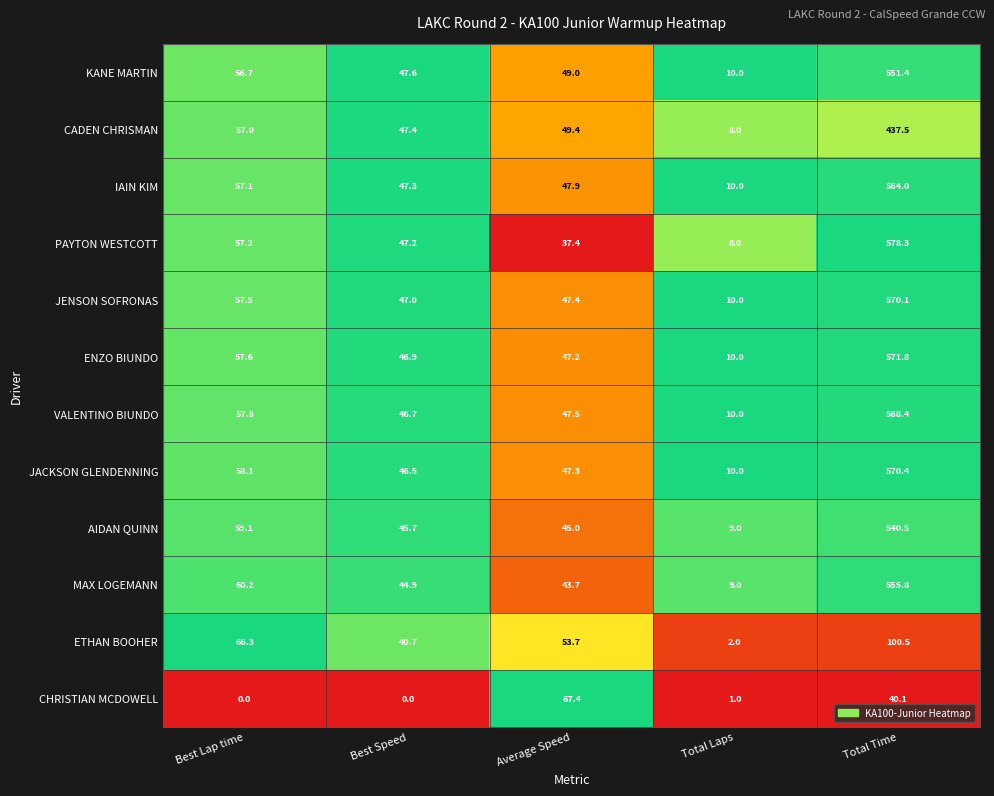

List the series in order of their peak value, highest first.

PAYTON WESTCOTT, ENZO BIUNDO, JACKSON GLENDENNING, JENSON SOFRONAS, VALENTINO BIUNDO, IAIN KIM, MAX LOGEMANN, KANE MARTIN, AIDAN QUINN, CADEN CHRISMAN, ETHAN BOOHER, CHRISTIAN MCDOWELL